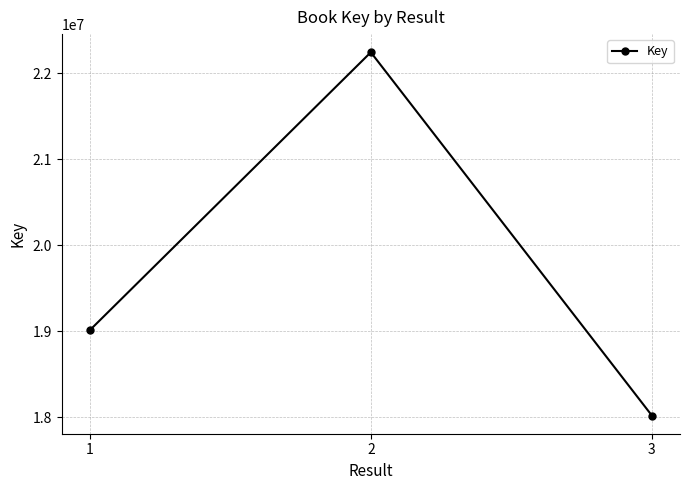

Where is the data nearest to the value 20131926?

1